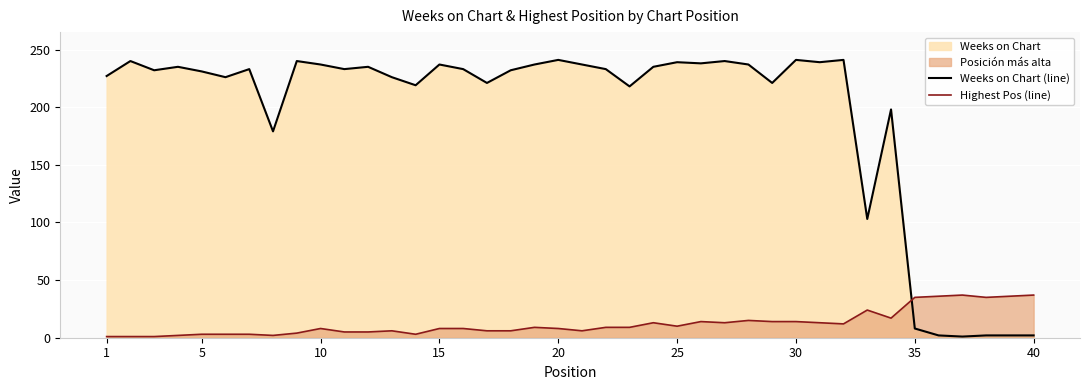

Rank the series by their maximum value, from highest to lowest.

Weeks on Chart (line), Highest Pos (line)